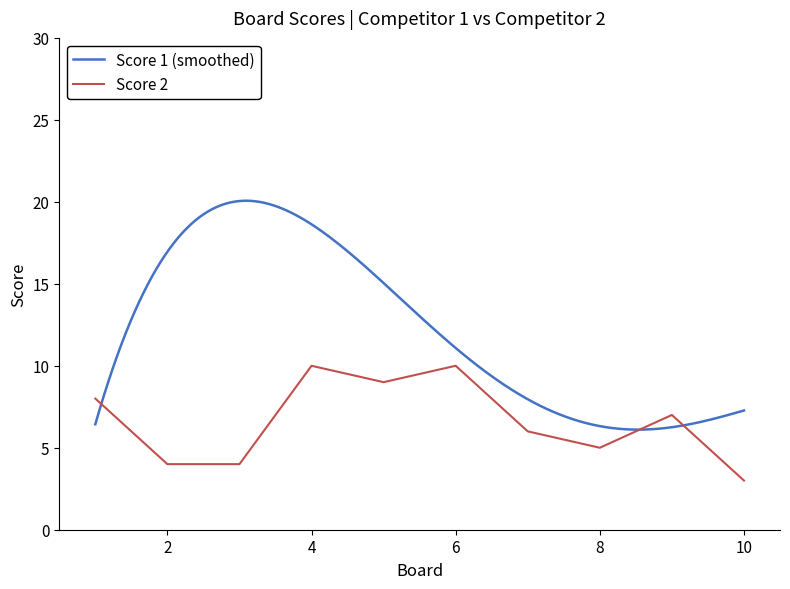

True or false: Score 2 has a value of 3 at 6.

False